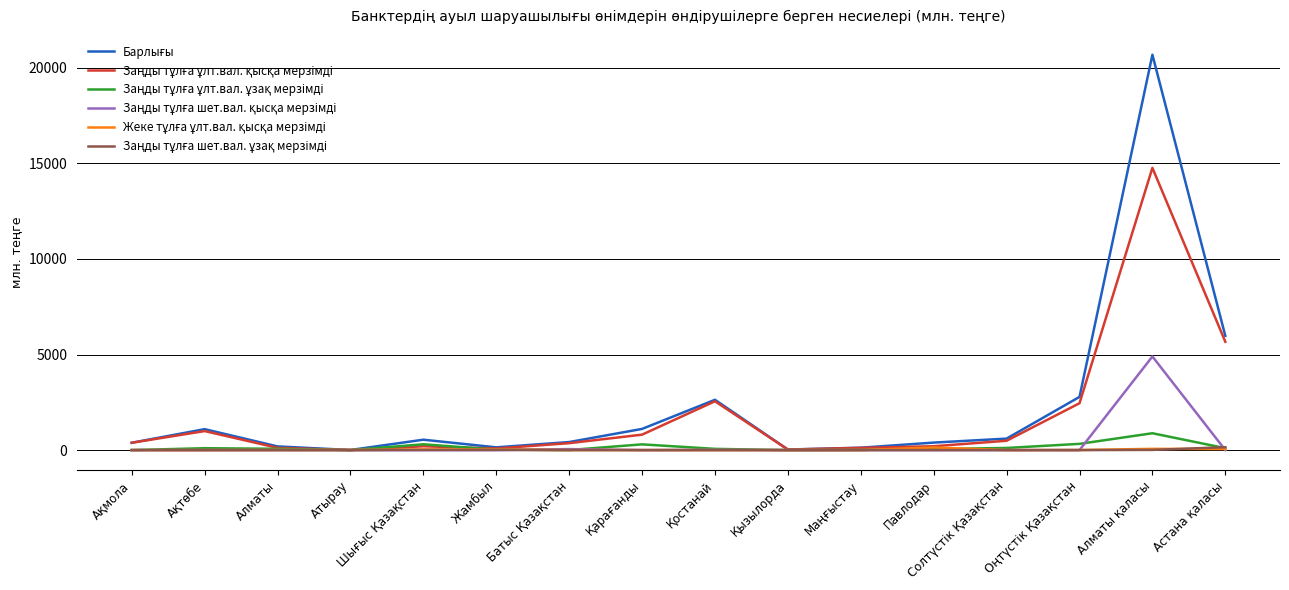

True or false: Заңды тұлға ұлт.вал. ұзақ мерзімді and Жеке тұлға ұлт.вал. қысқа мерзімді cross at least once.

True